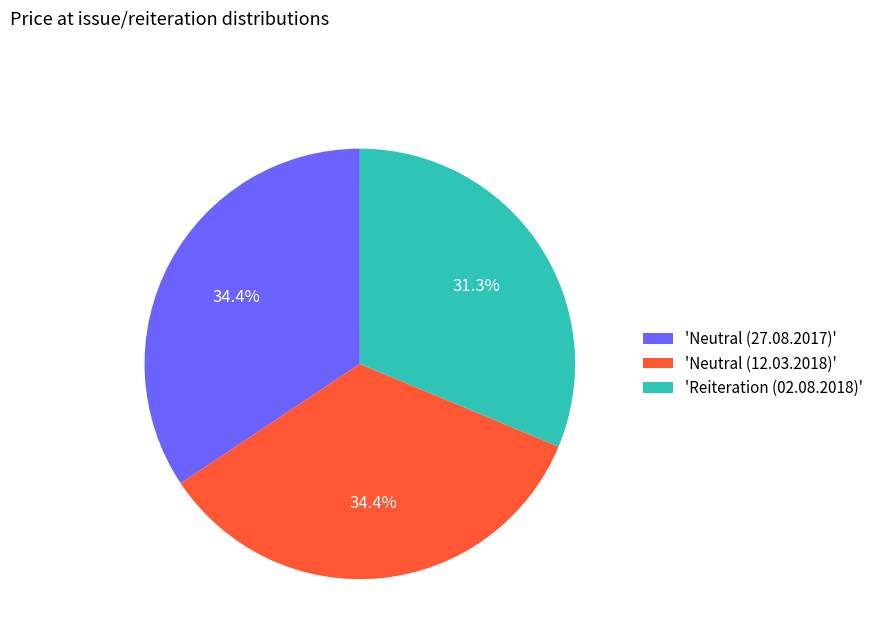

Which category has the smallest portion of the pie?

'Reiteration (02.08.2018)'